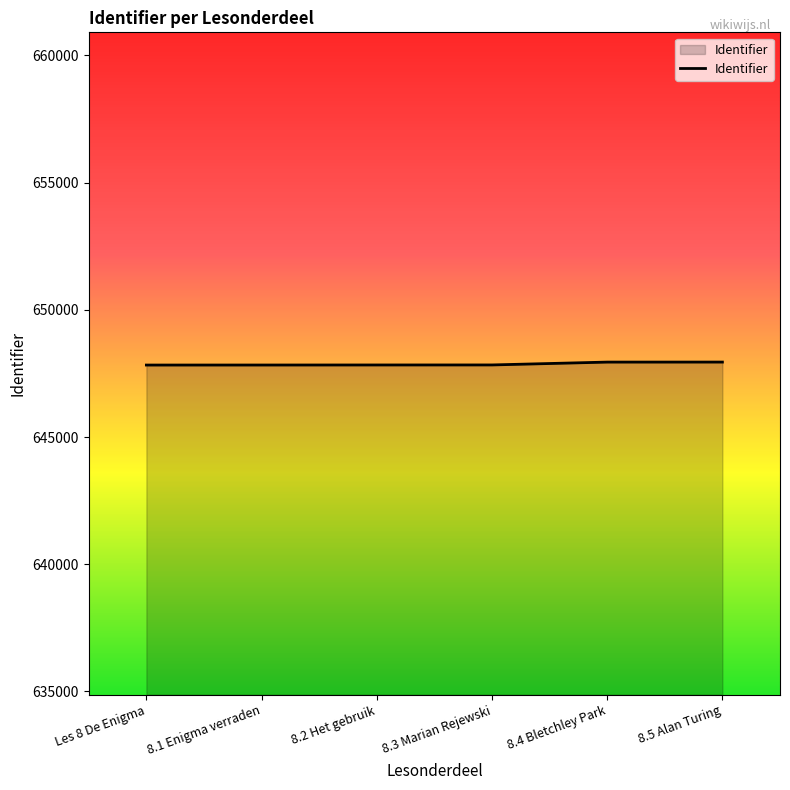

The value at Les 8 De Enigma is 974723. True or false?

False